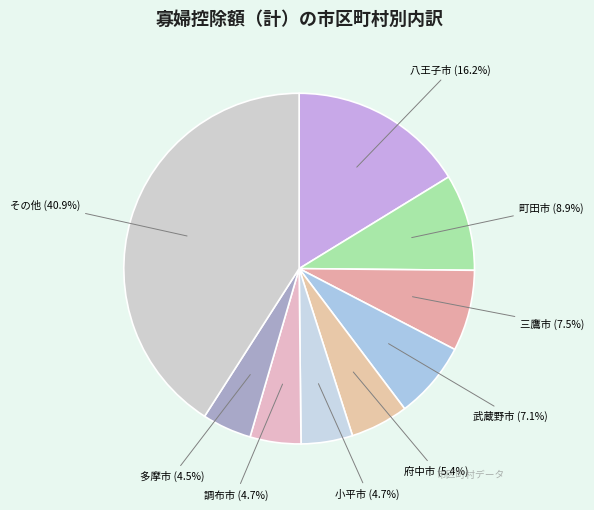

What percentage is NOT represented by 町田市?

91.1%